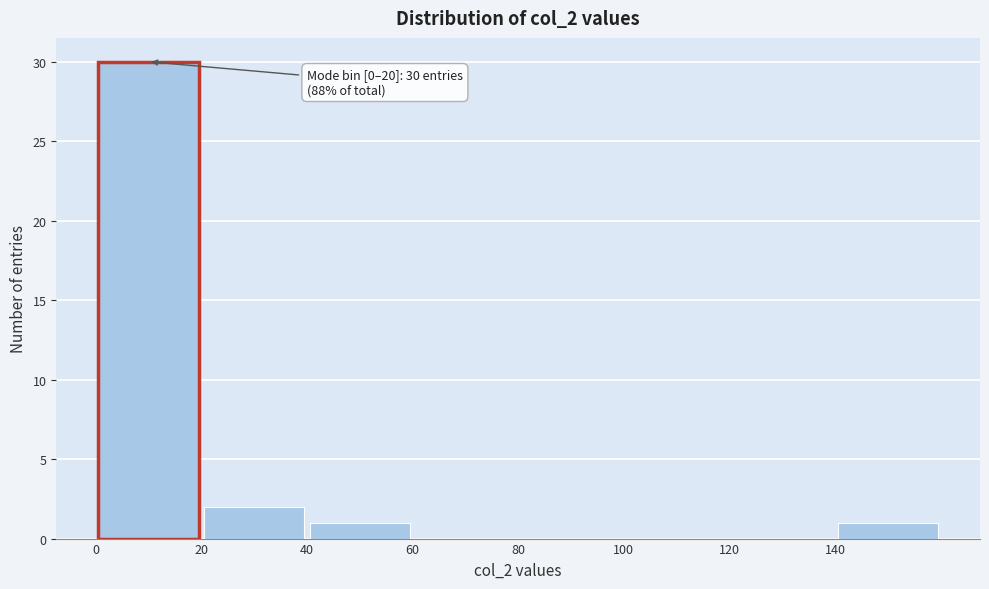

Over which range of the x-axis is the bar tallest?

0 to 20